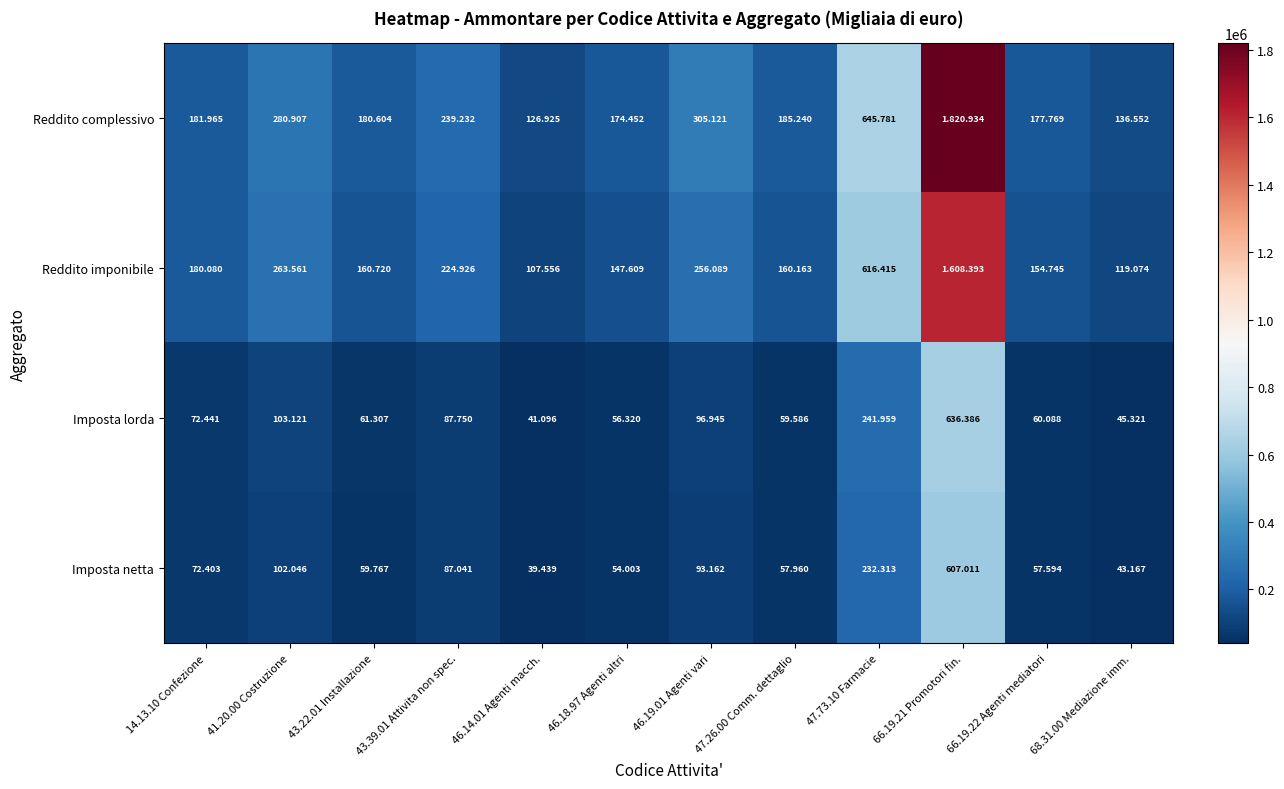

Between 41.20.00 Costruzione and 43.22.01 Installazione, which series saw the biggest shift?

Reddito imponibile